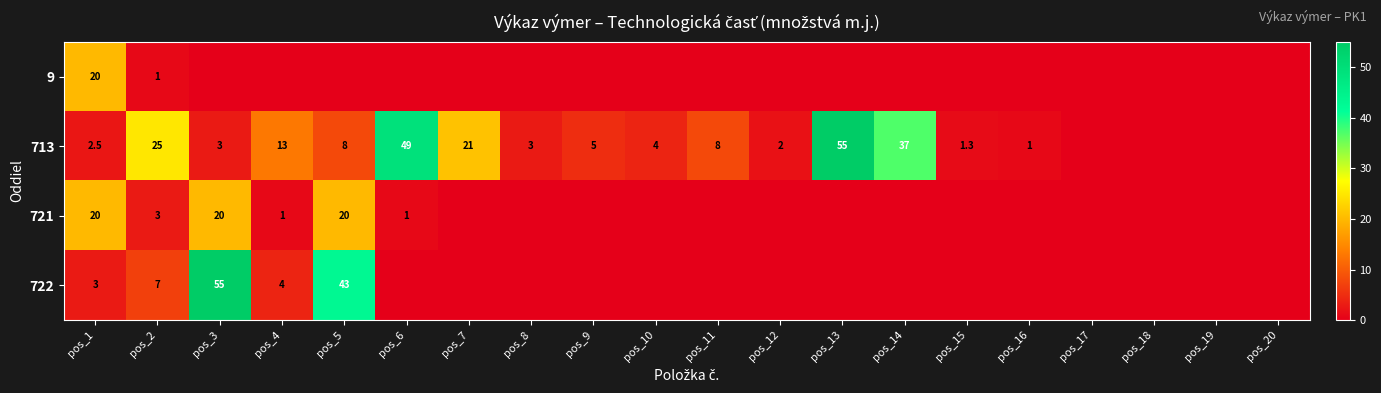

What is the total value across all series at pos_2?

36.0